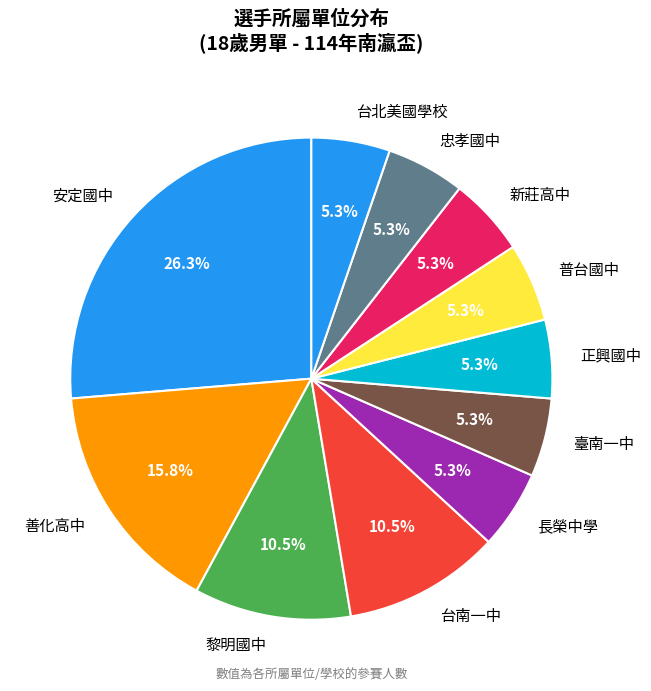

Does any single category account for the majority?

No